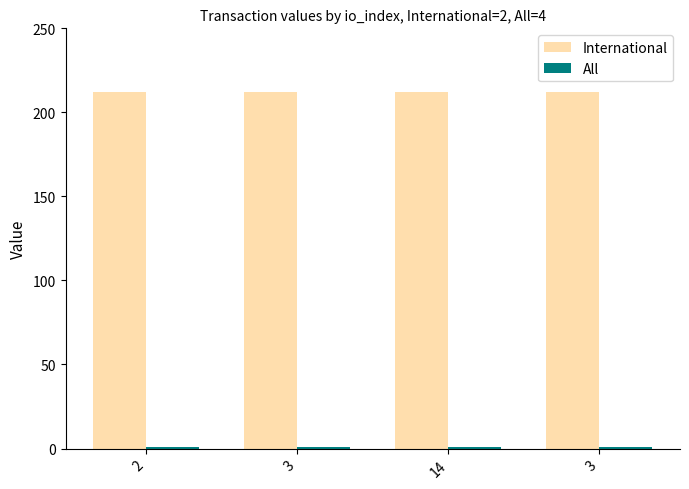

How many bars are there in total?

8